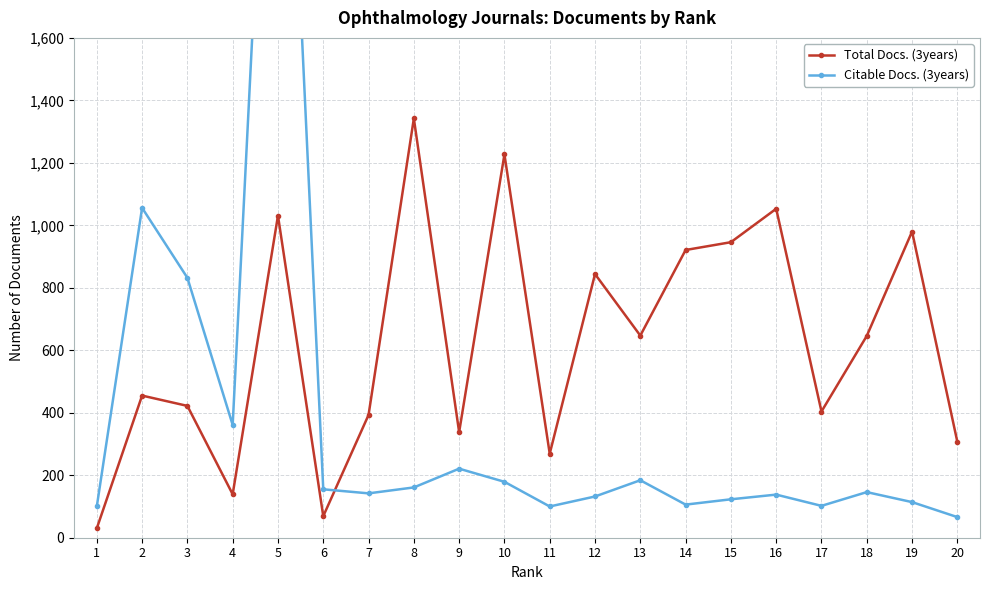

Between 9 and 11, which series saw the biggest shift?

Citable Docs. (3years)